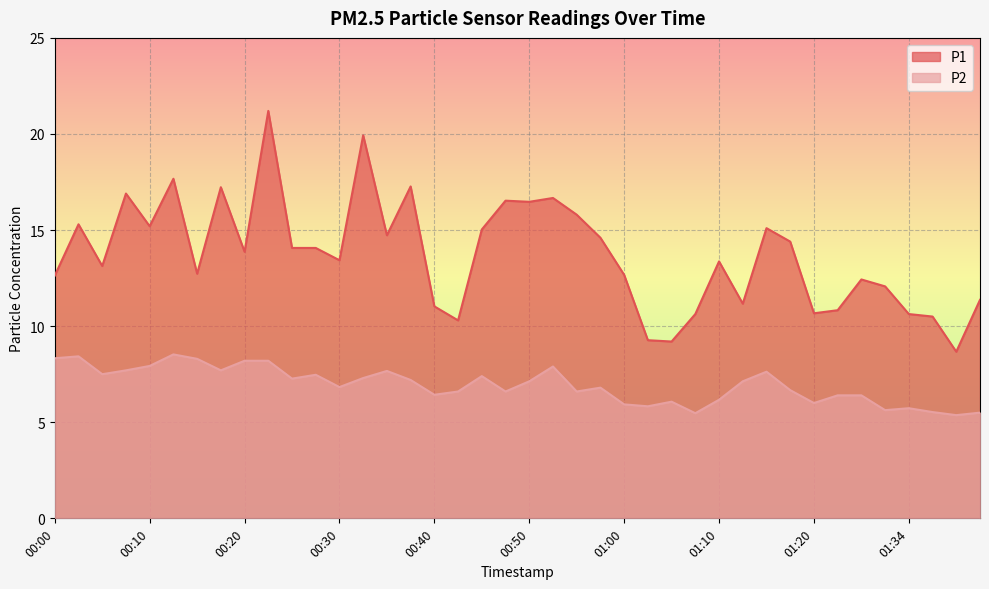

What is the difference between the maximum and second lowest values in the P1 series?

12.0